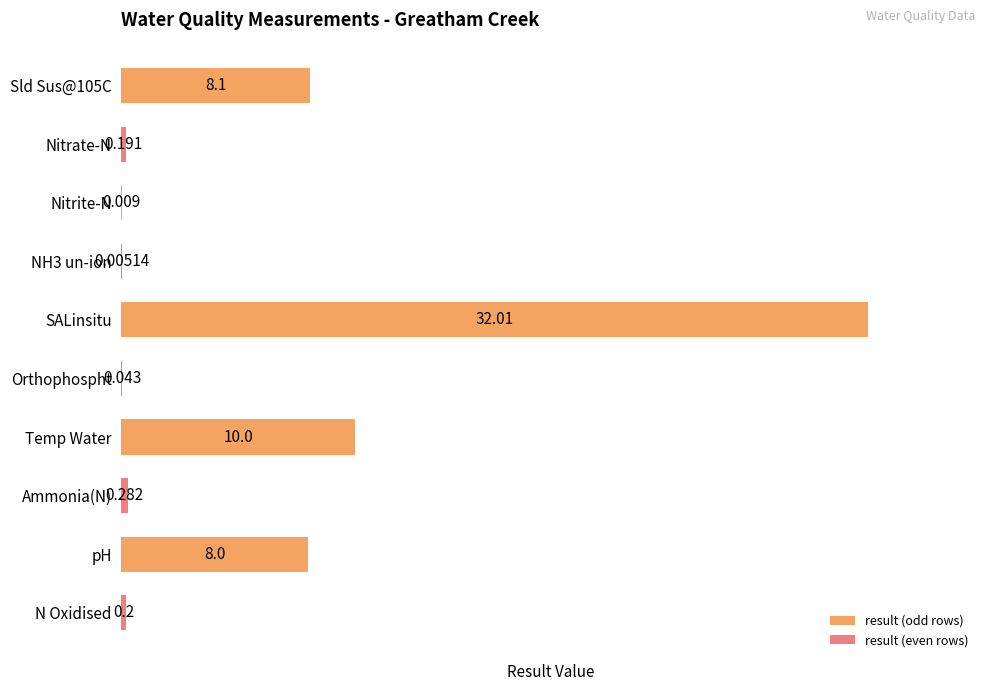

Are the bars horizontal?

Yes